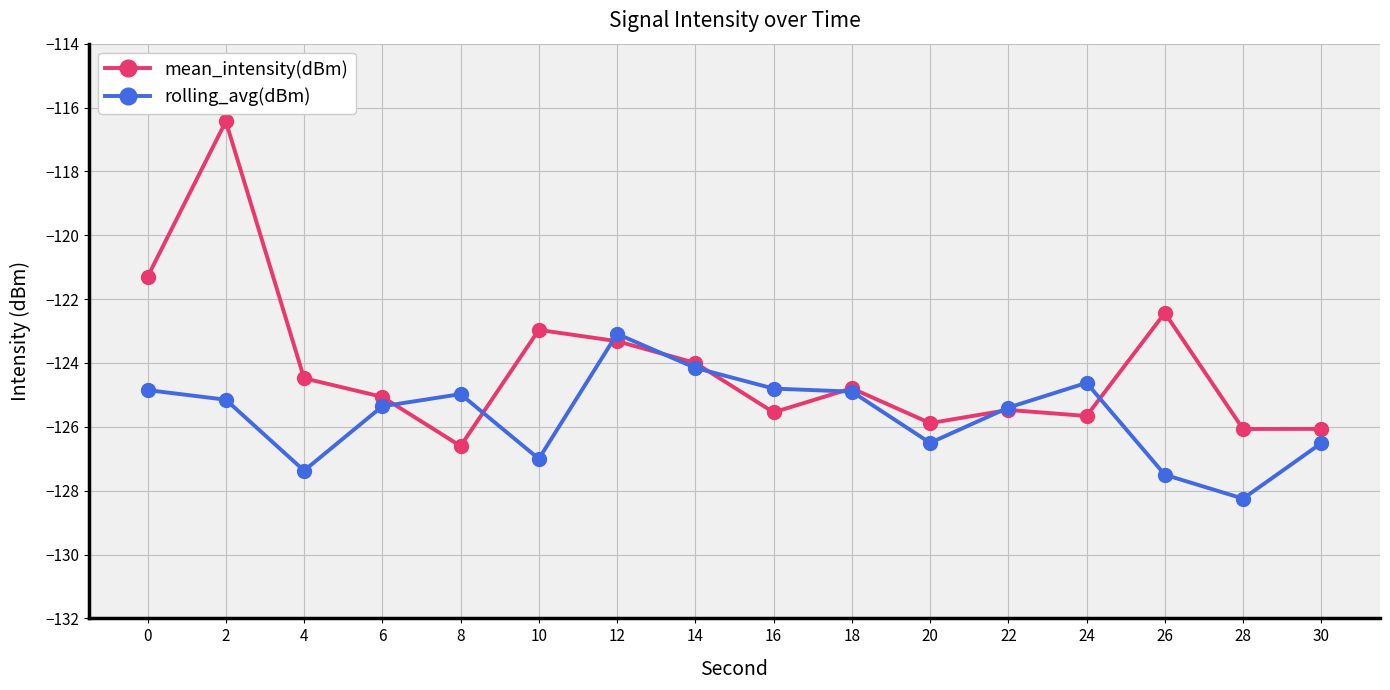

What is the value of the mean_intensity(dBm) point at the 9th from the left?

-125.5